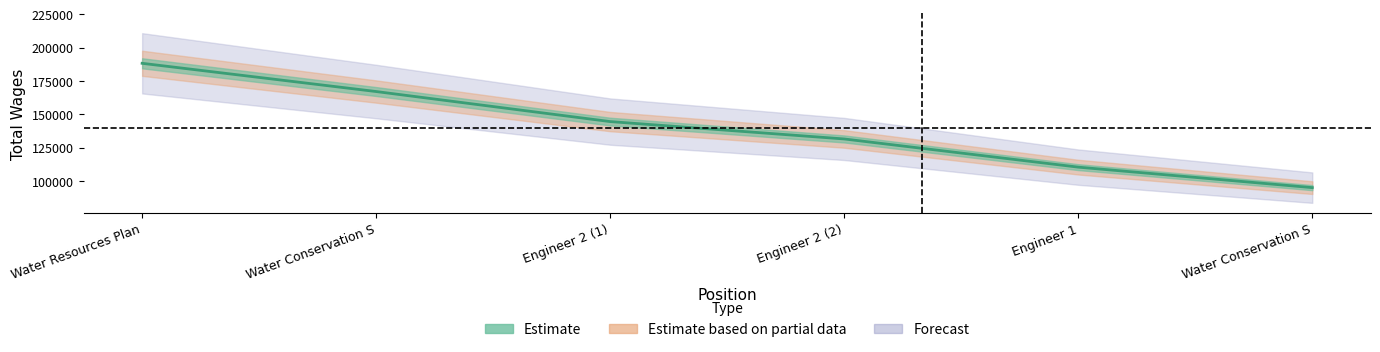

Which label corresponds to the largest value in the chart?

Water Resources Plan